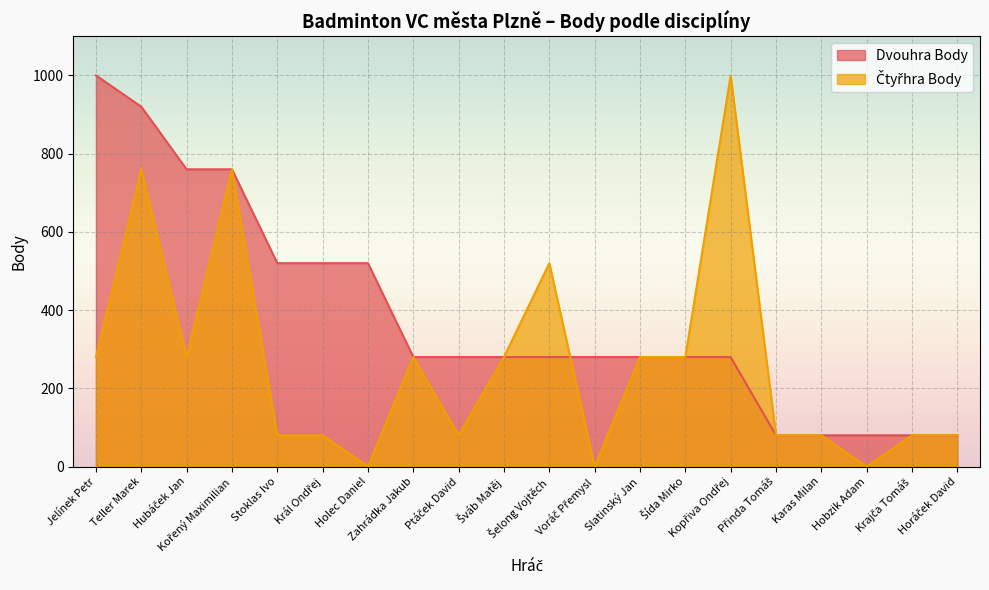

Which category has the lowest value in the Dvouhra Body series?

Přinda Tomáš